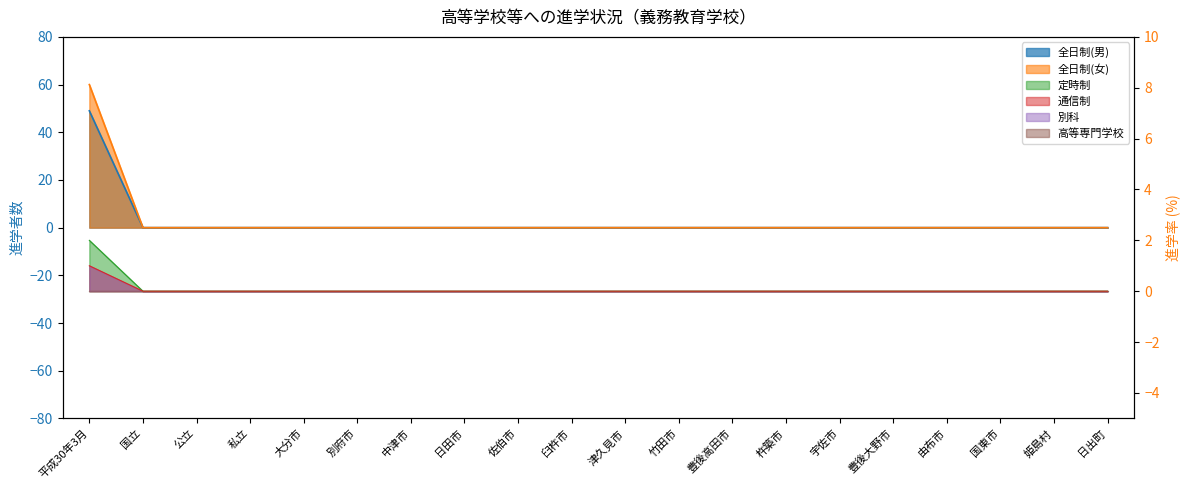

What is the average value of the 全日制(女) series?

3